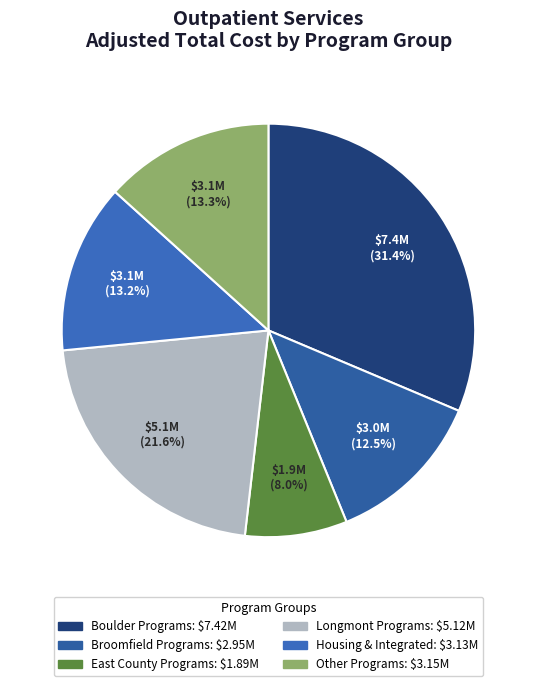

How many segments does this pie chart have?

6